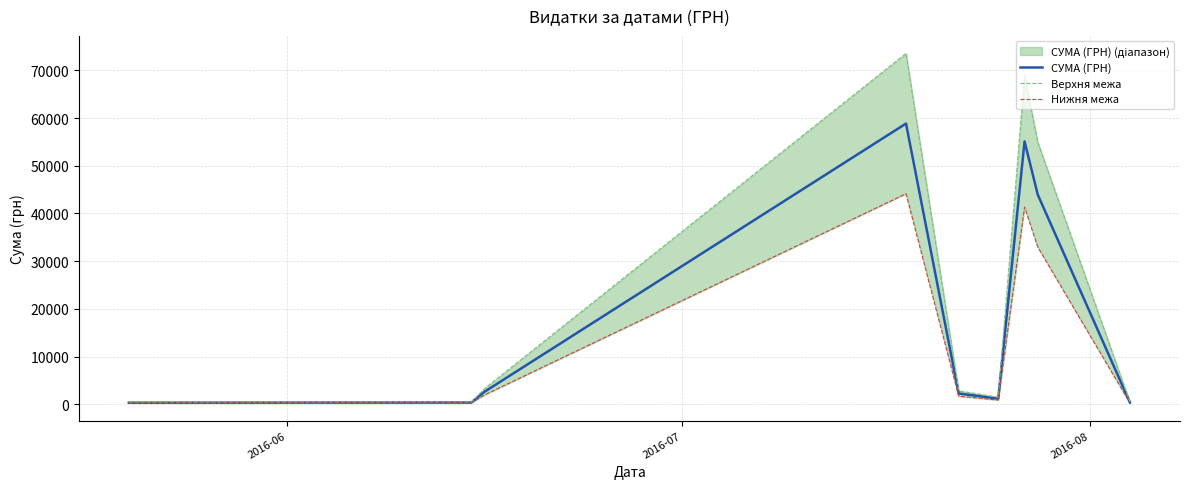

Does the chart have visible grid lines?

Yes